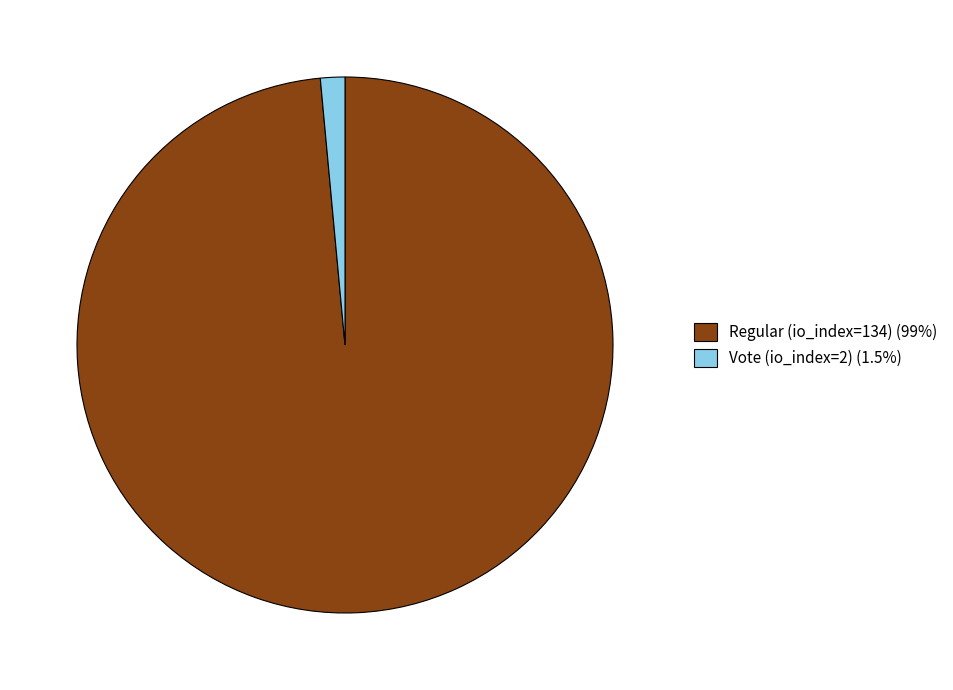

True or false: Vote (io_index=2) accounts for 1% of the total.

True